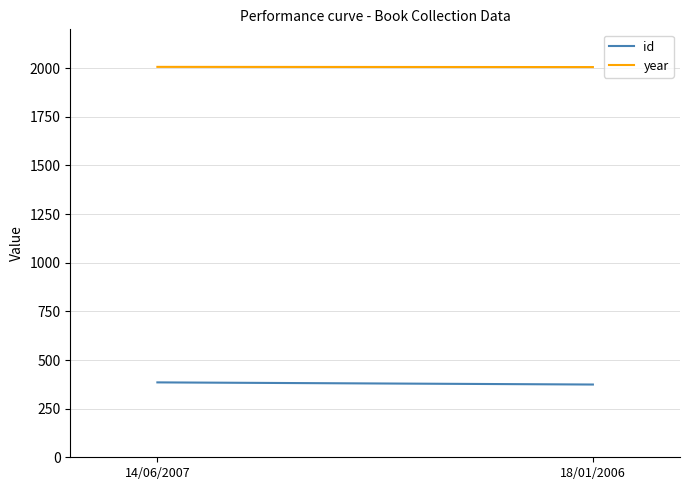

What are all the series names shown in the legend?

id, year